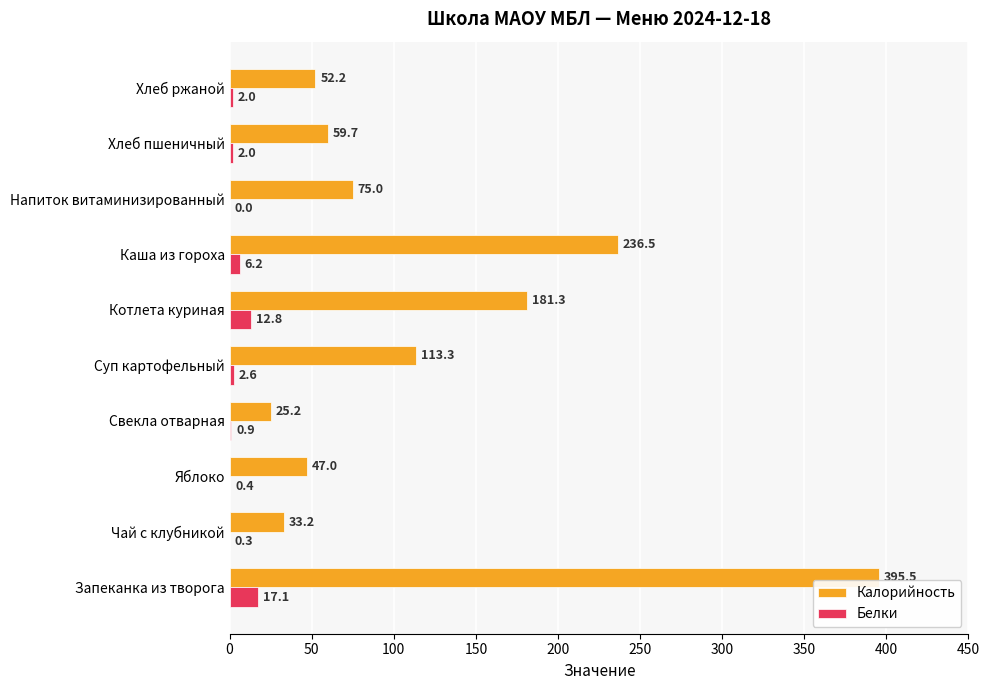

What is the sum of all Калорийность values?

1218.9